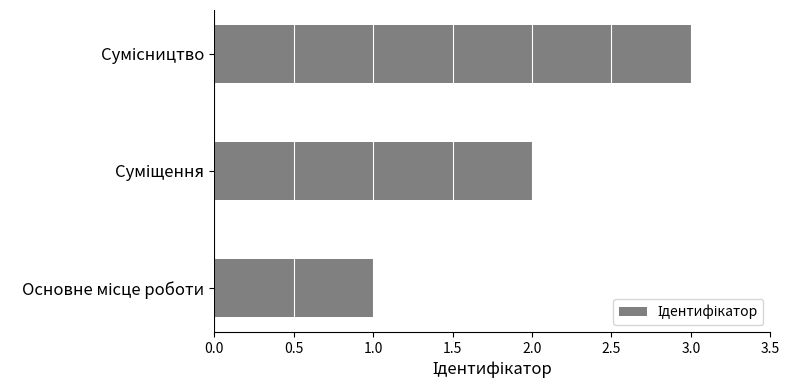

What is the greatest value displayed?

3